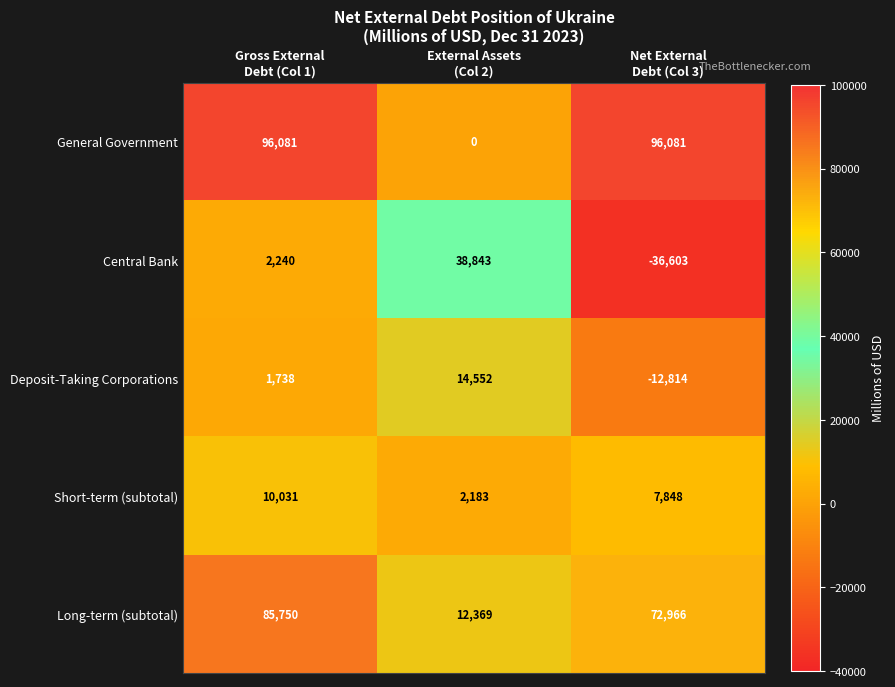

Rank the series at External Assets
(Col 2) from lowest to highest value.

General Government, Short-term (subtotal), Long-term (subtotal), Deposit-Taking Corporations, Central Bank